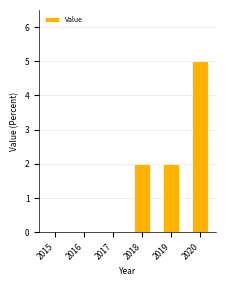

Approximately how many times larger is the value at 2019 compared to 2018?

1.0